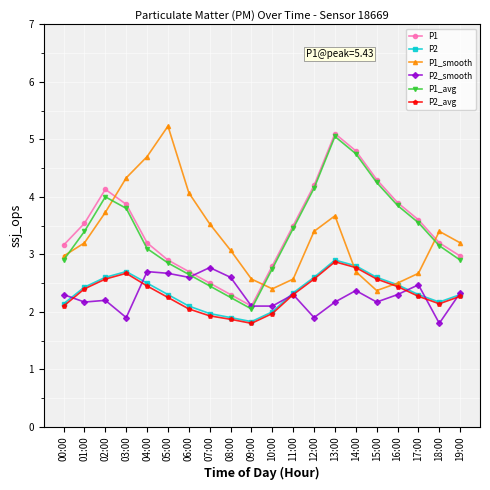

Is the value of P1_smooth at 07:00 greater than the value of P1_avg at 16:00?

No